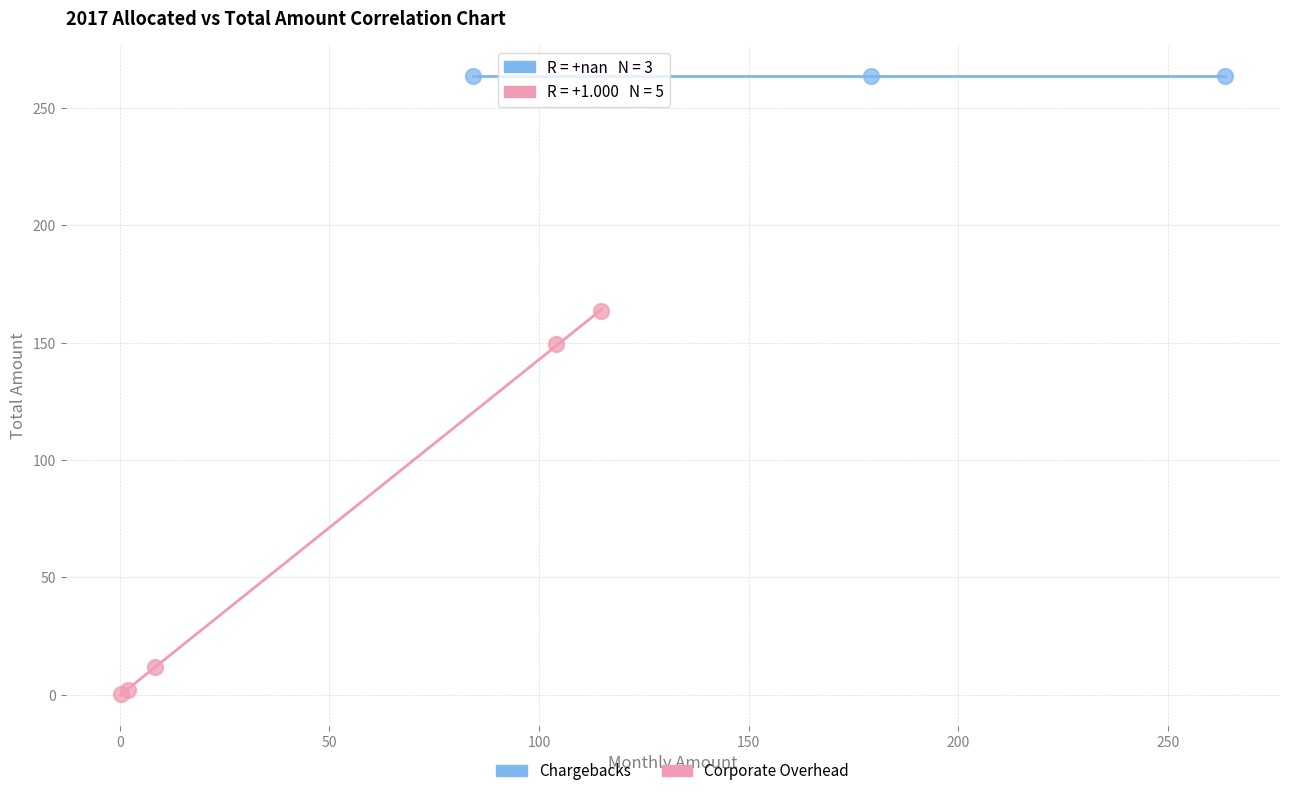

Which series reaches the minimum Y coordinate?

Corporate Overhead